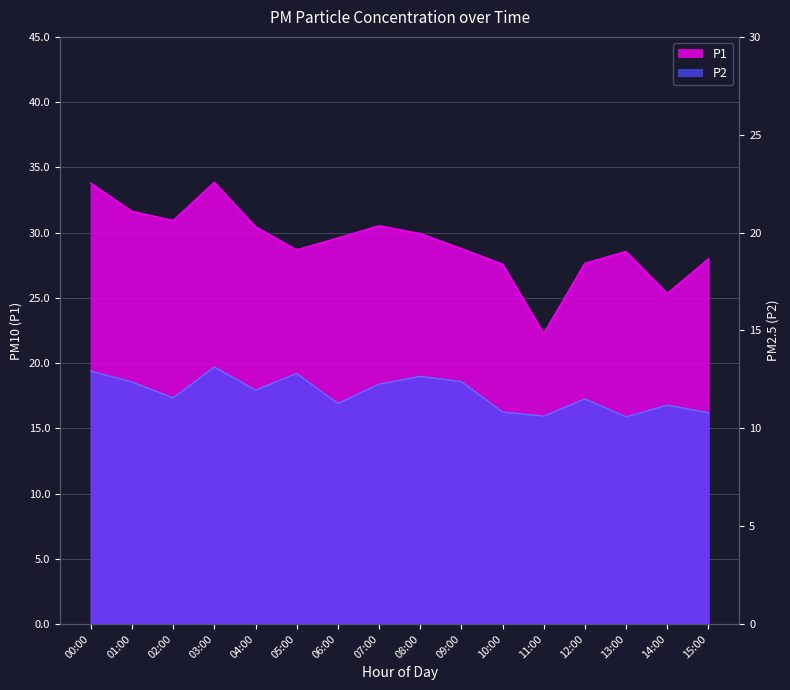

Which series has the largest total across all categories?

P1